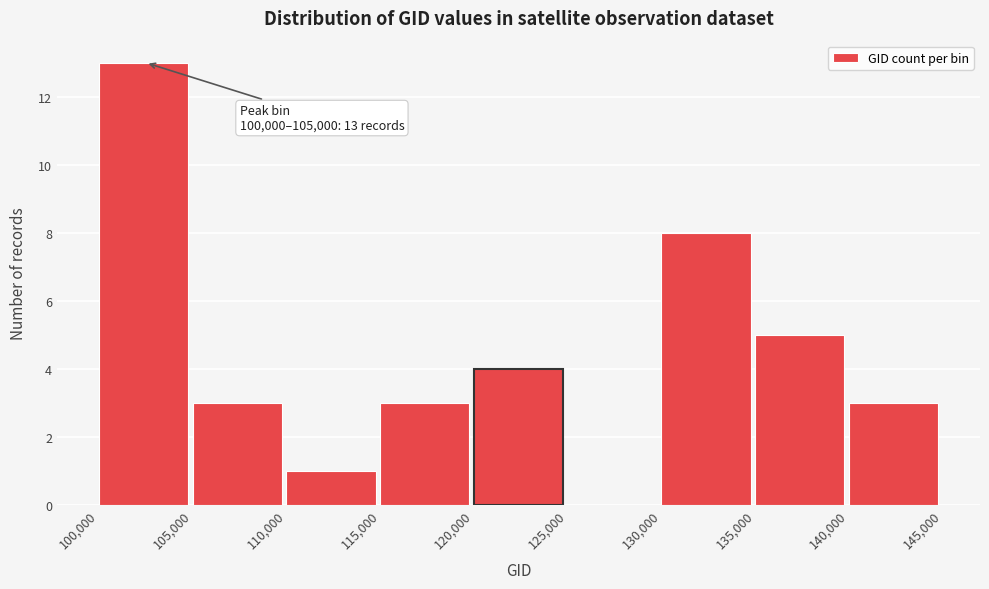

Which range on the x-axis has the tallest bar?

100,000 to 105,000